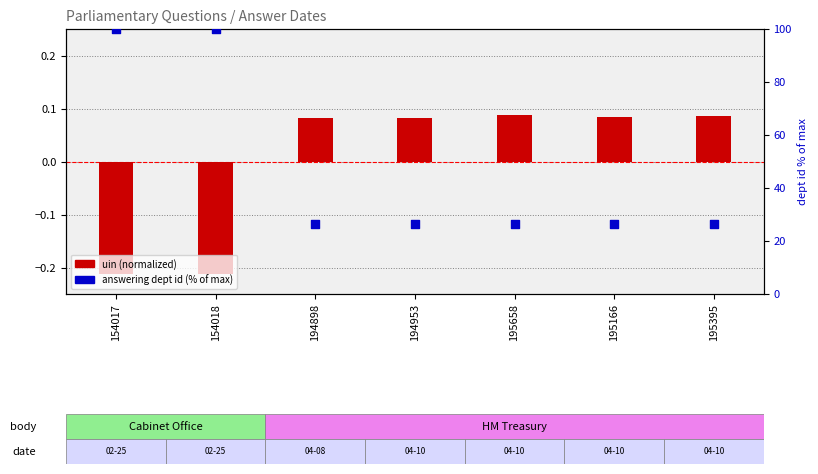

At how many categories does at least one series exceed 93?

2